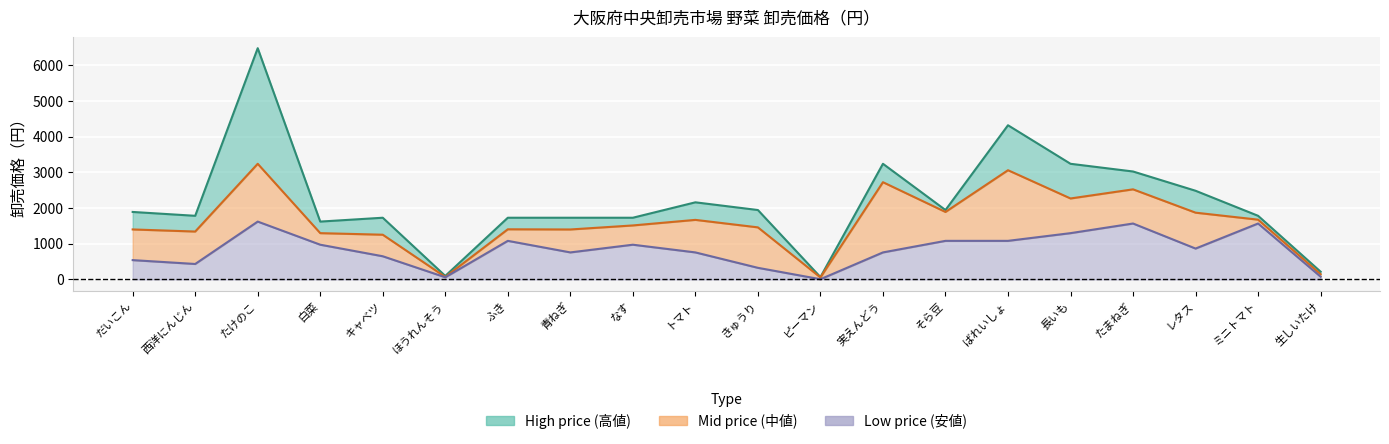

At which label does Mid price (中値) reach its minimum?

ピーマン